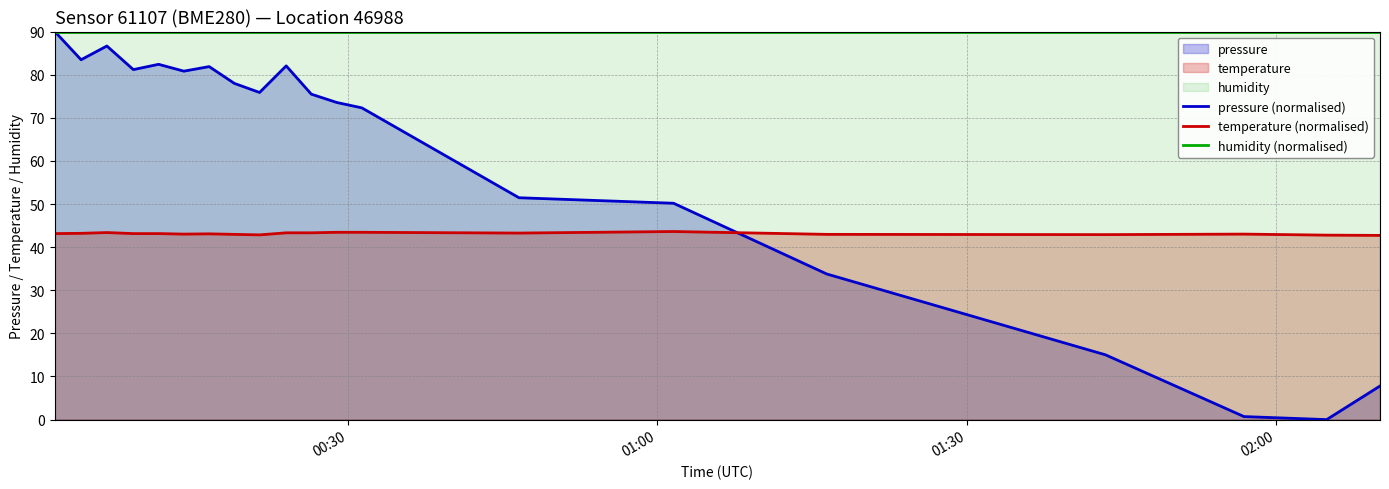

What is the average value of the pressure (normalised) series?

60.1